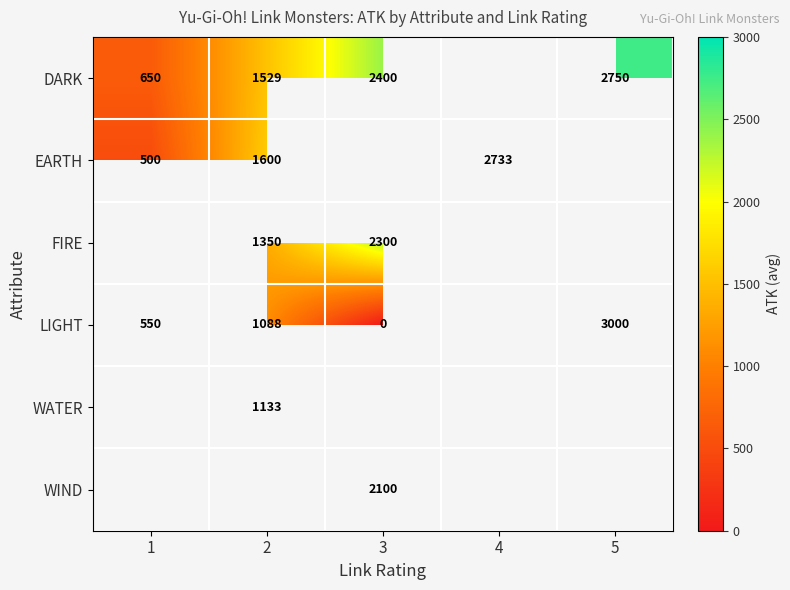

At which category does the chart reach its peak across all series?

5